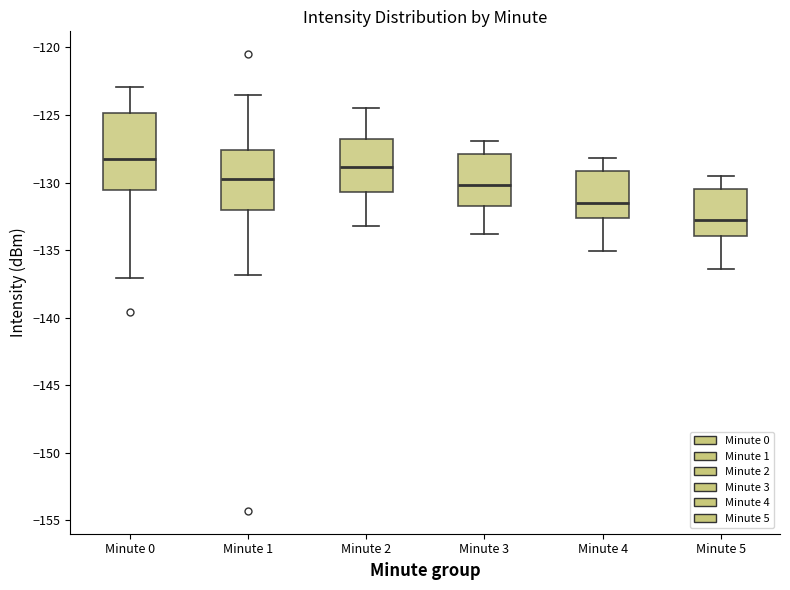

Where does the lower whisker of the box for Minute 1 end on the y-axis? The values are not printed on the chart, so give them approximately, as read against the axis.

-137.0